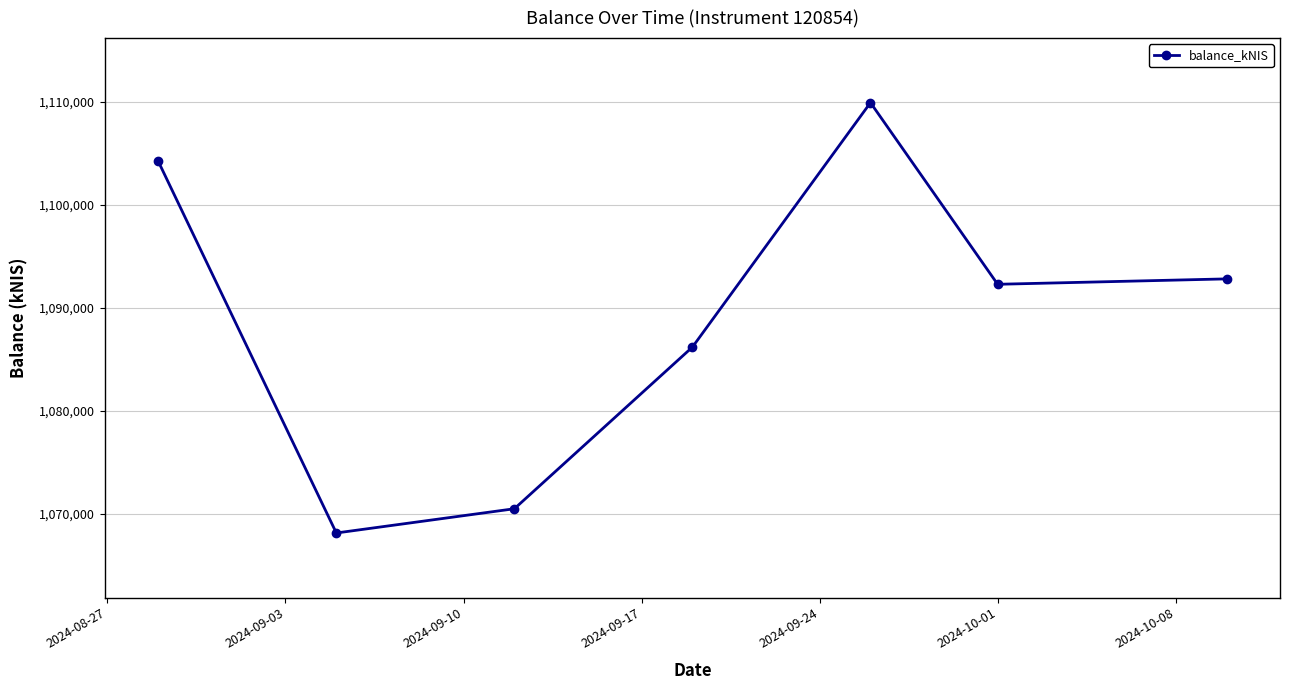

How many interior local peaks (higher than both neighbors) does the data have?

1